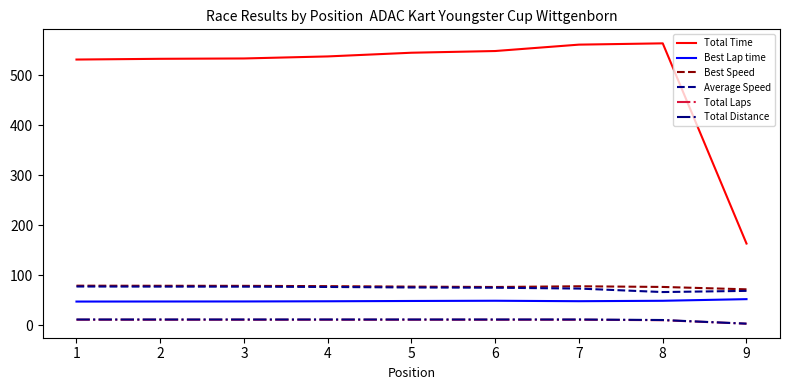

The value of Best Lap time at 4 is 47.9. True or false?

True